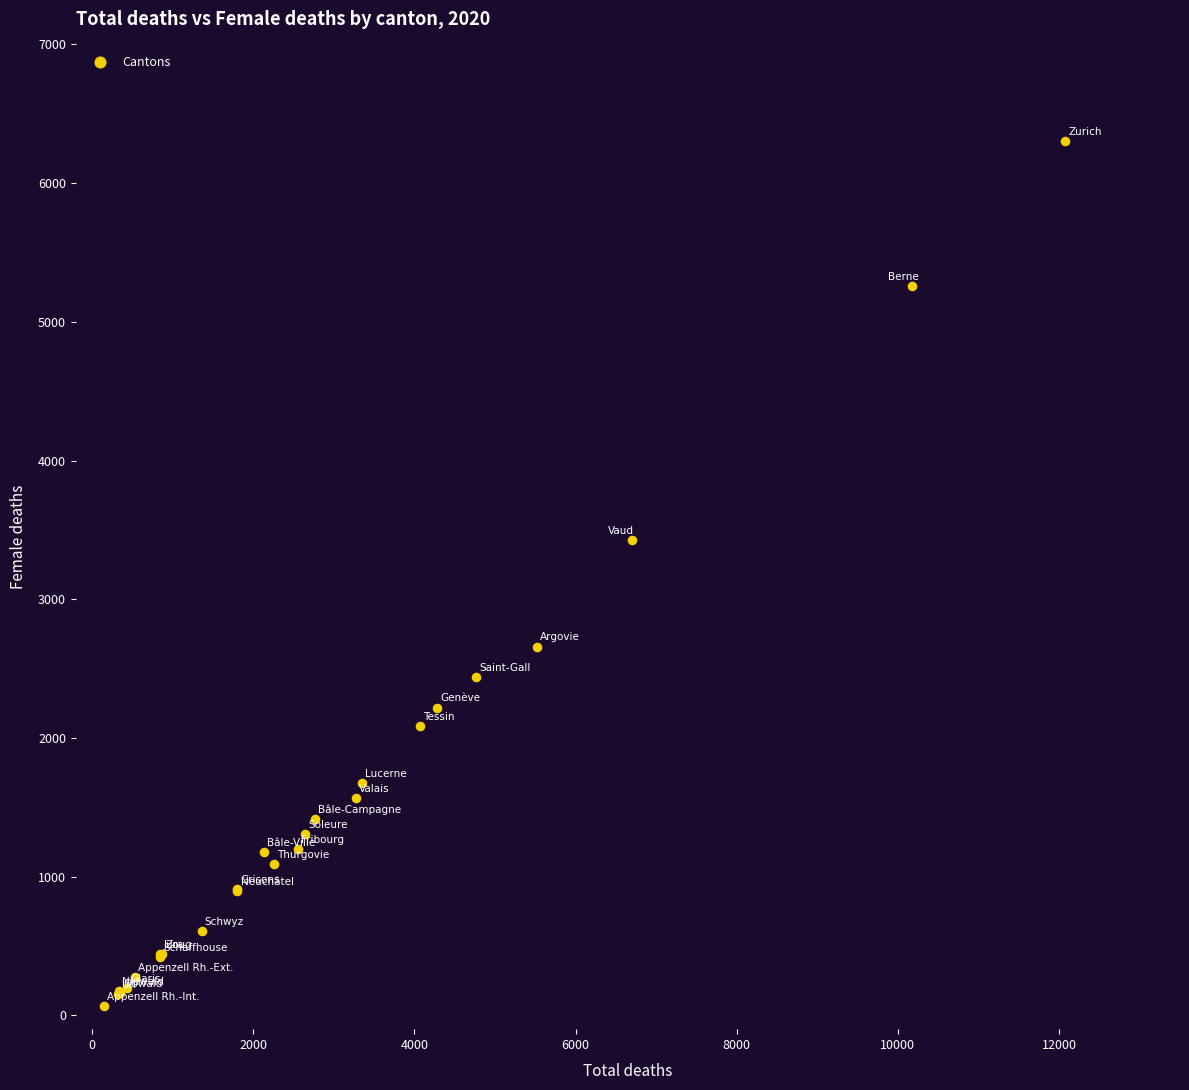

What Y value in the scatter plot is closest to 3183?

3427